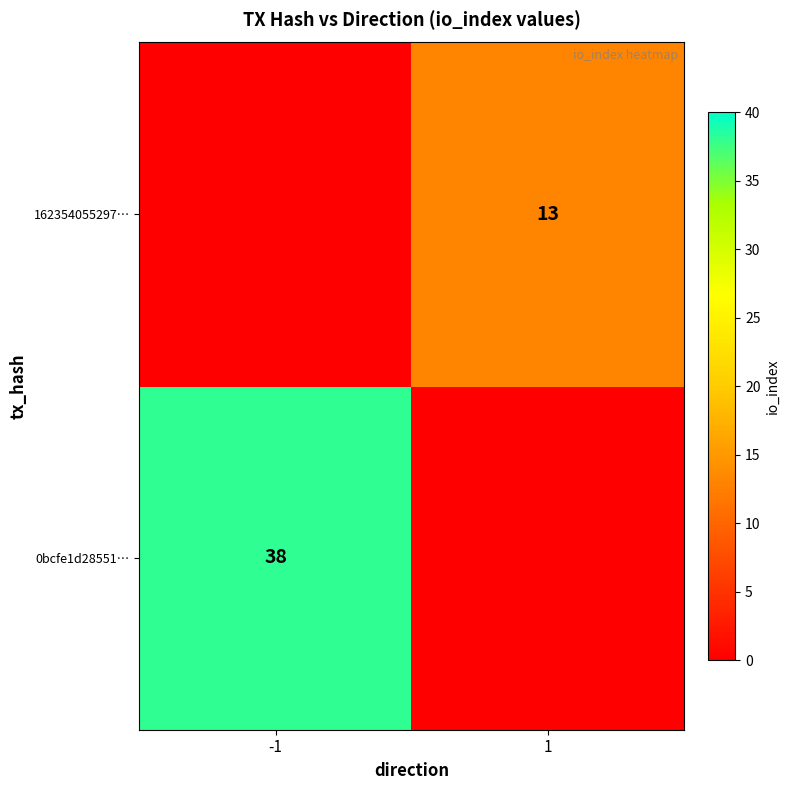

At which category is the sum across all series the highest?

-1